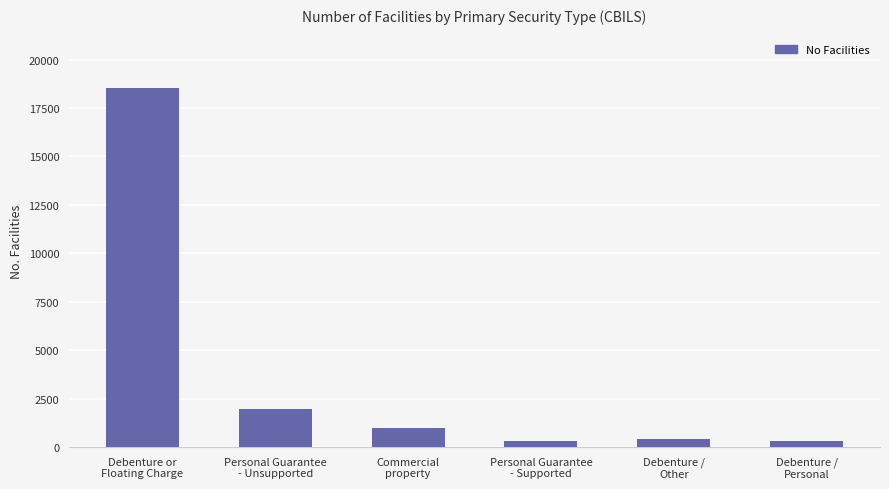

Are the bars grouped side by side (vs. stacked)?

No